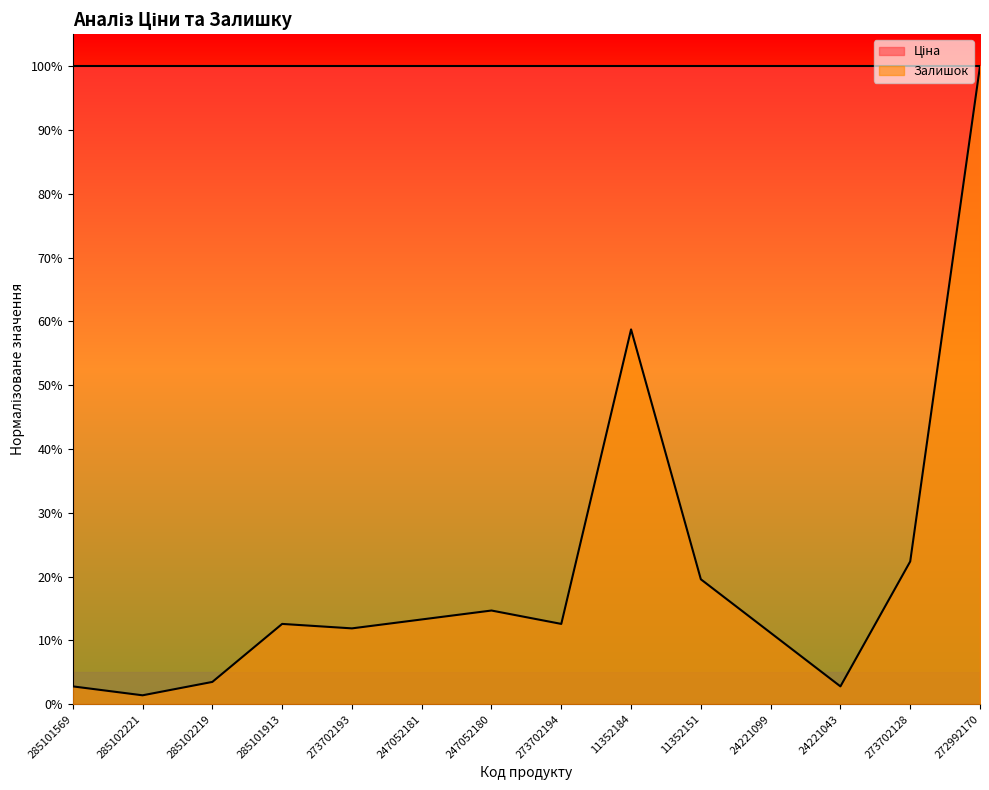

What is the difference between the maximum and minimum values?

1.0